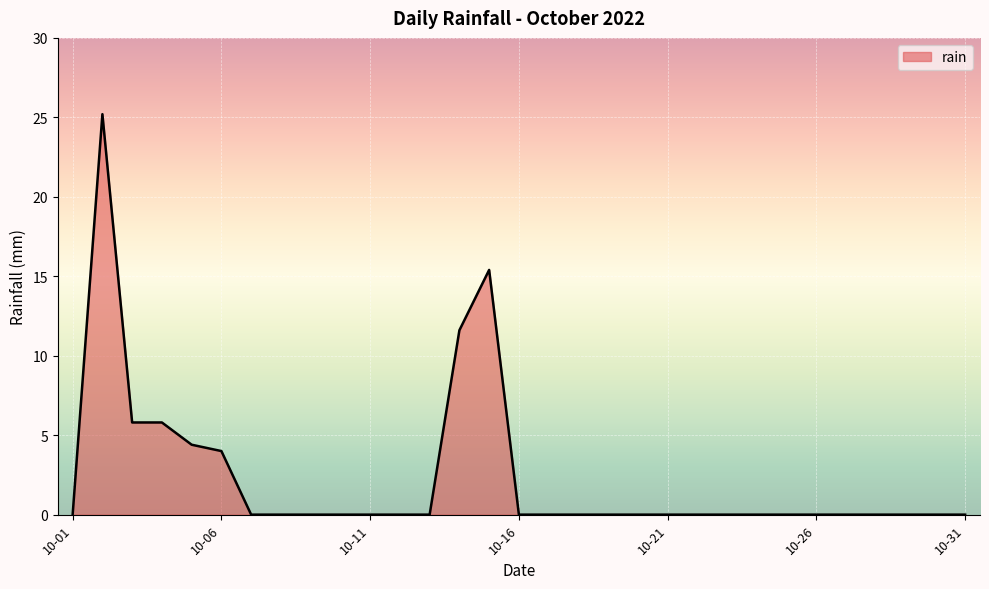

What is the difference between the maximum and minimum values?

25.2